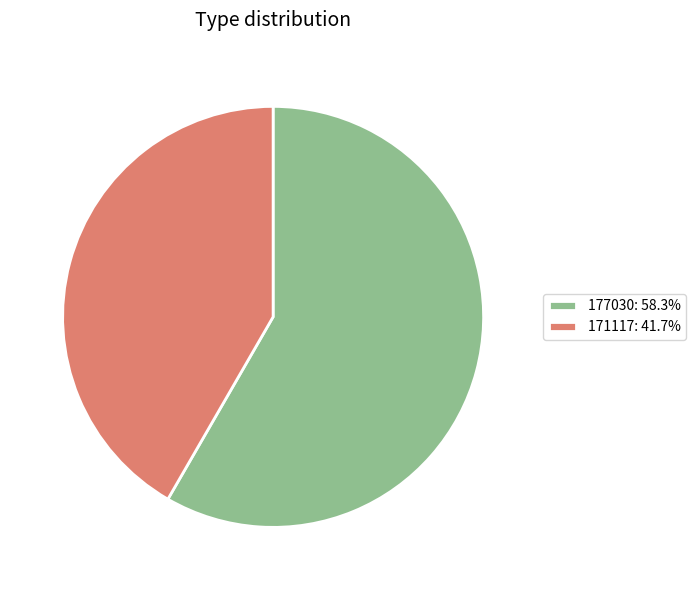

How many slices are in this pie chart?

2